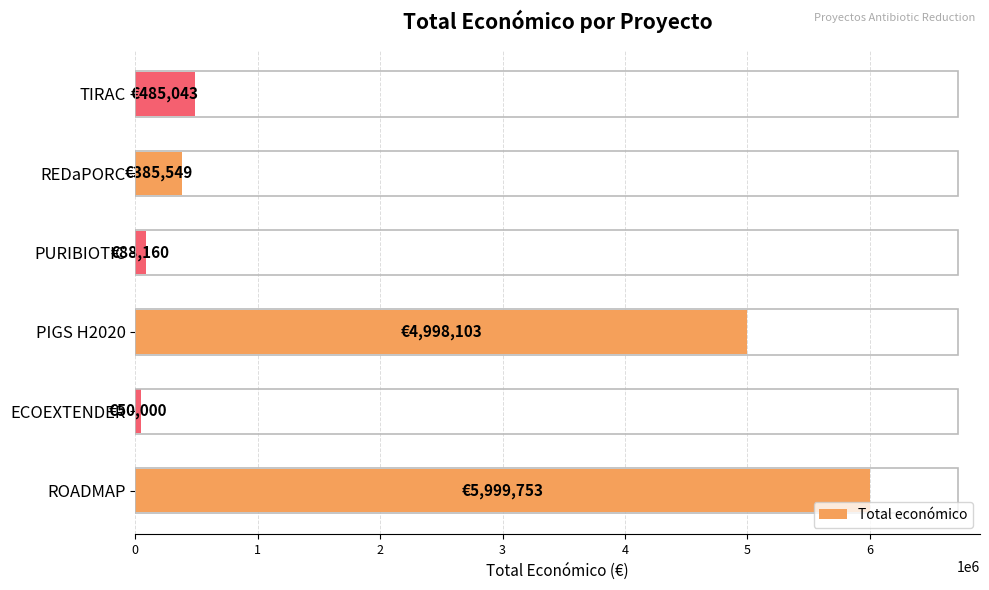

At which label is the value closest to 3024876?

PIGS H2020